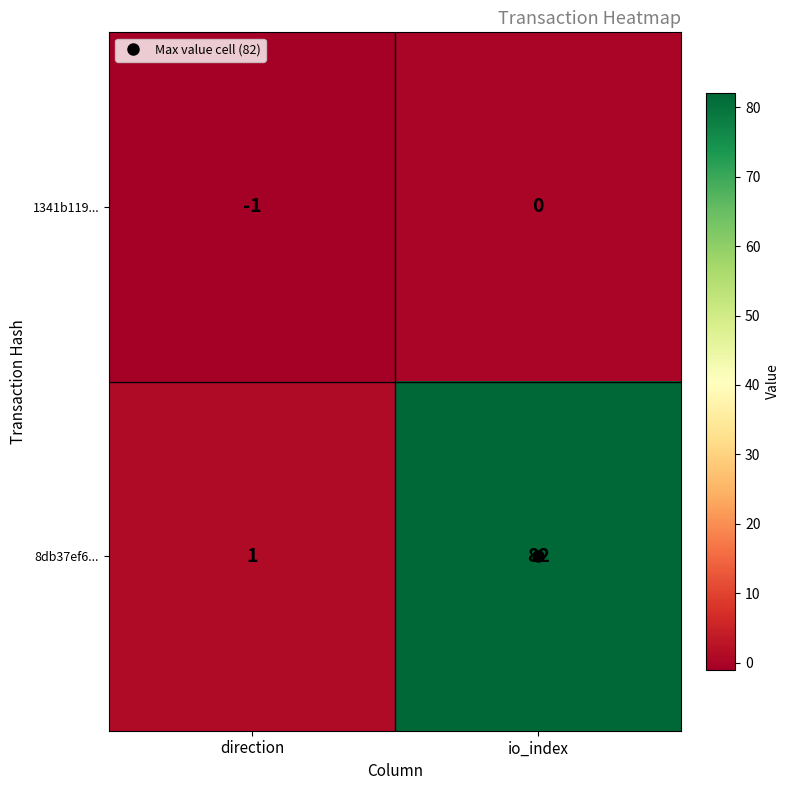

At which label is 8db37ef6... closest to 41?

direction